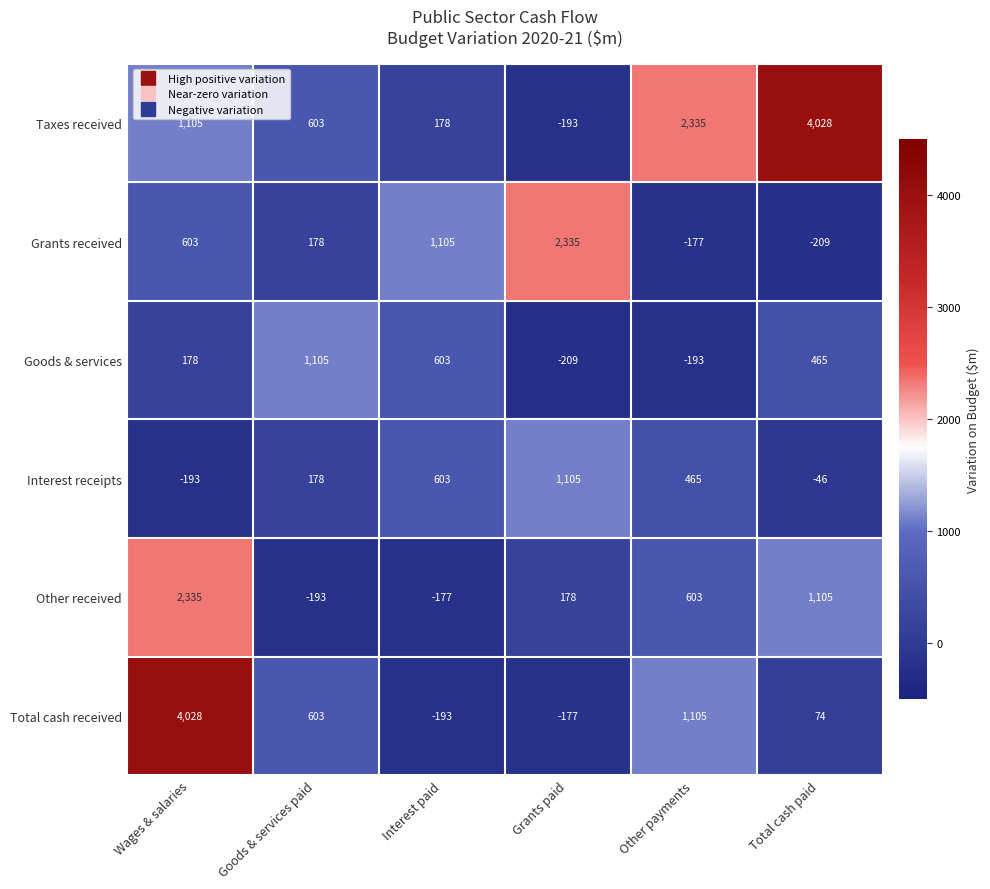

What is the difference between the highest and lowest values at Other payments?

2528